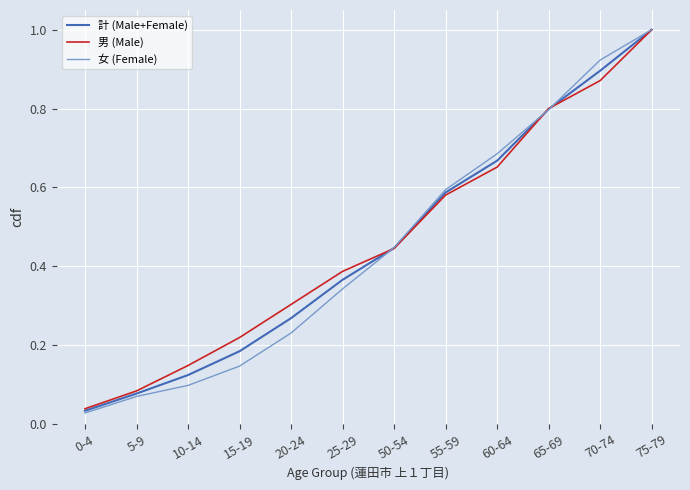

What position from the right is 20-24?

8